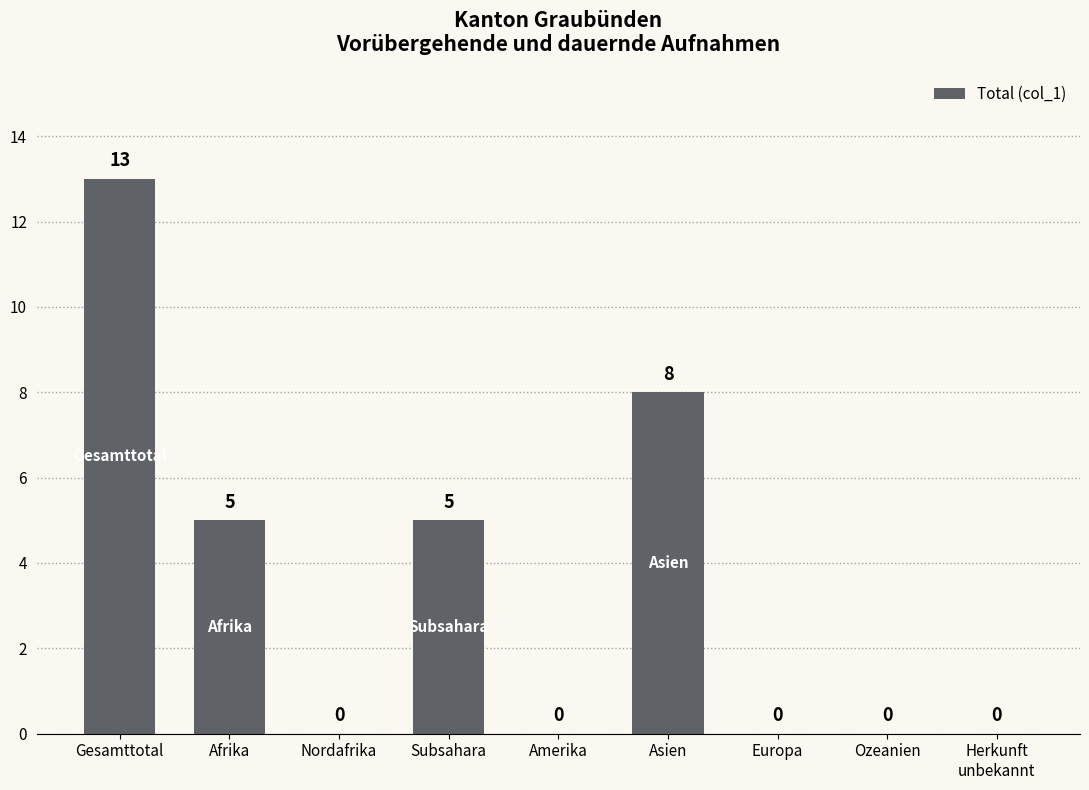

What is the sum of the values at Afrika and Nordafrika?

5